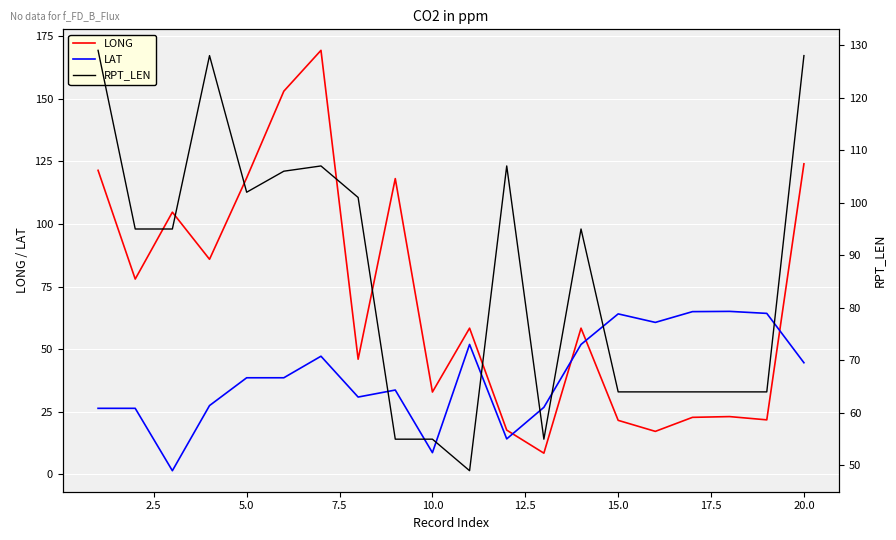

What is the maximum value for LONG?

169.3